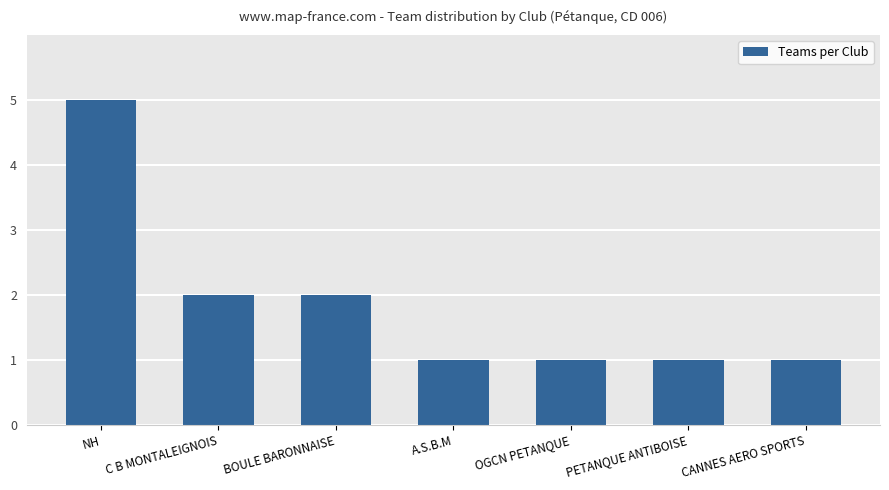

The value at BOULE BARONNAISE is 2. True or false?

True